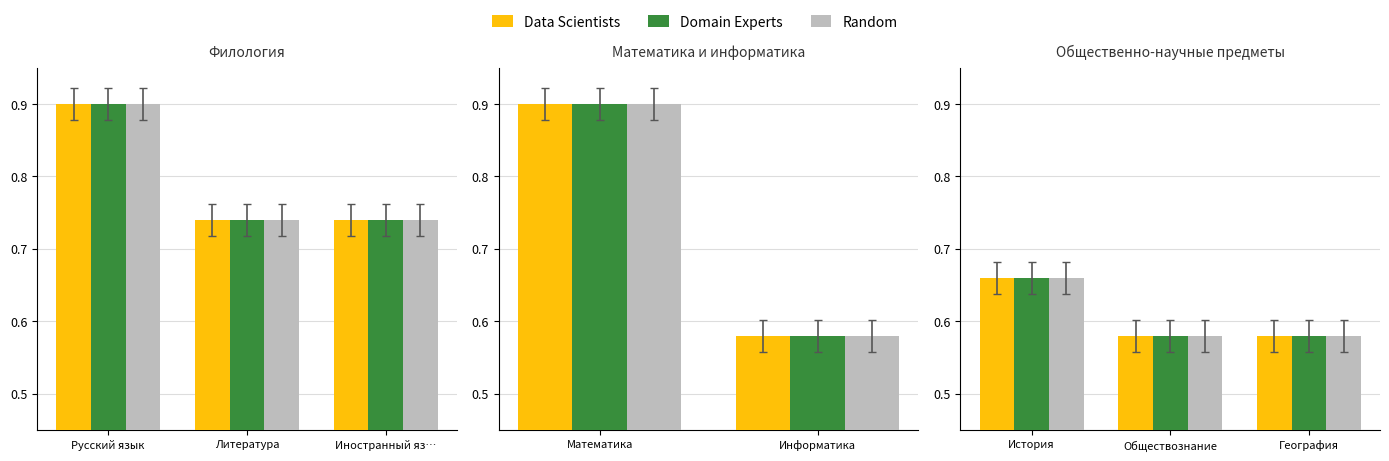

At which category does the chart reach its peak across all series?

История